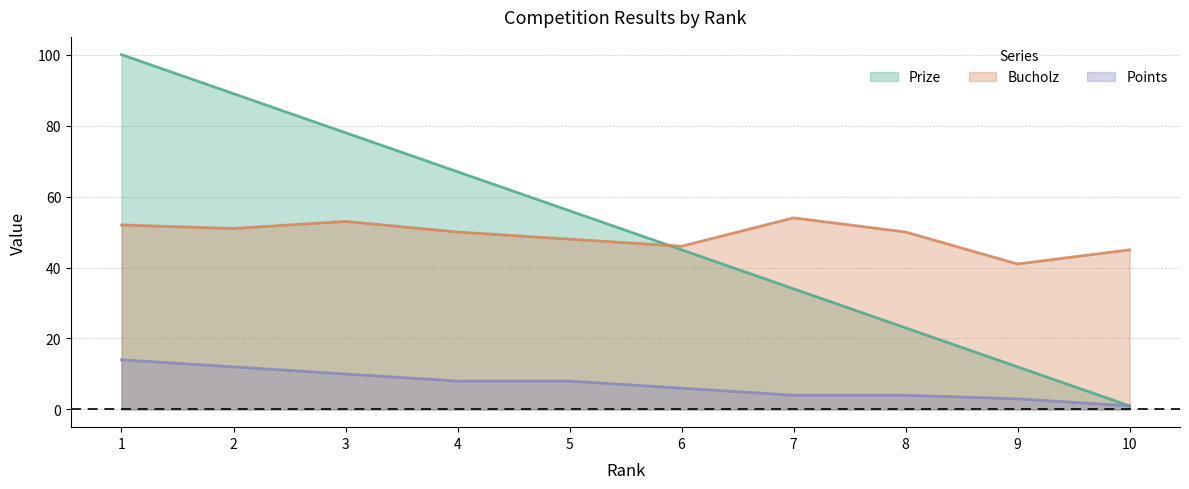

What are all the series names shown in the legend?

Prize, Bucholz, Points